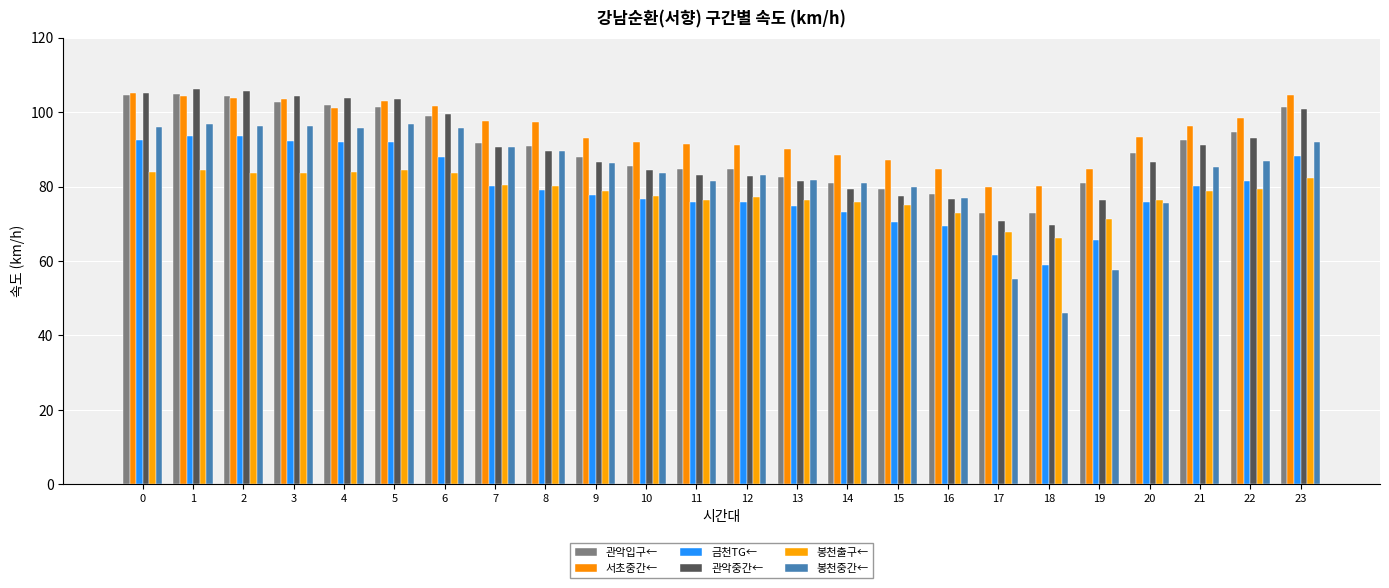

What is the average value of the 관악입구← series?

90.4